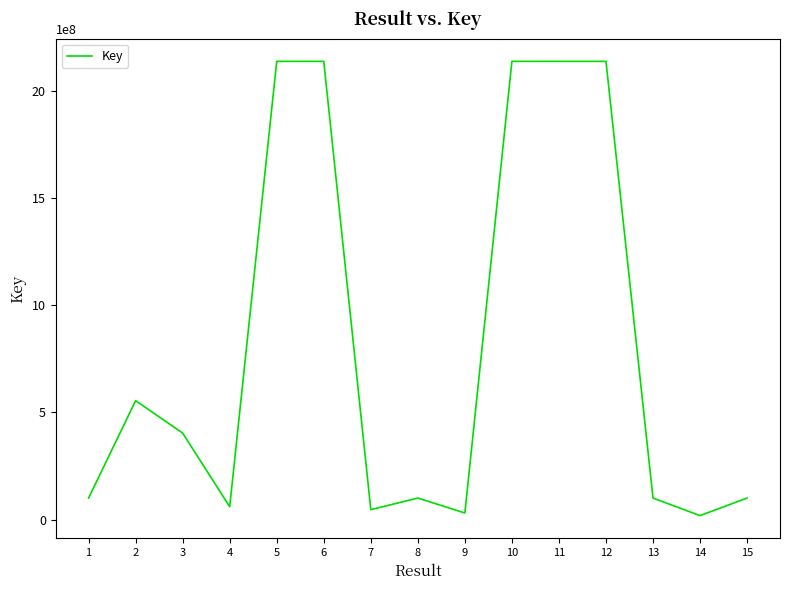

The chart shows a value of 600271797 at 5. True or false?

False